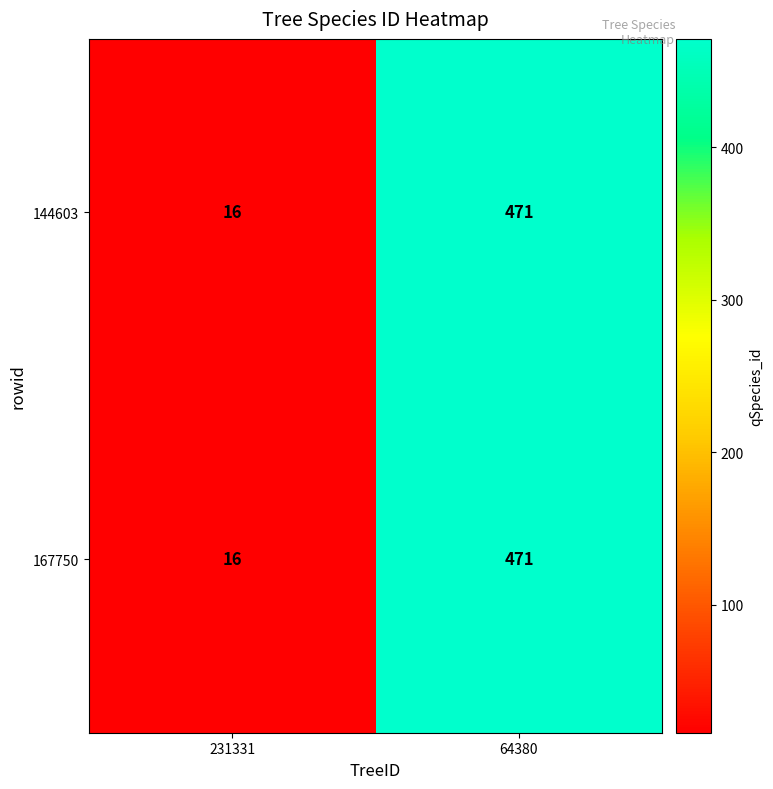

At which label does 144603 reach its peak?

64380